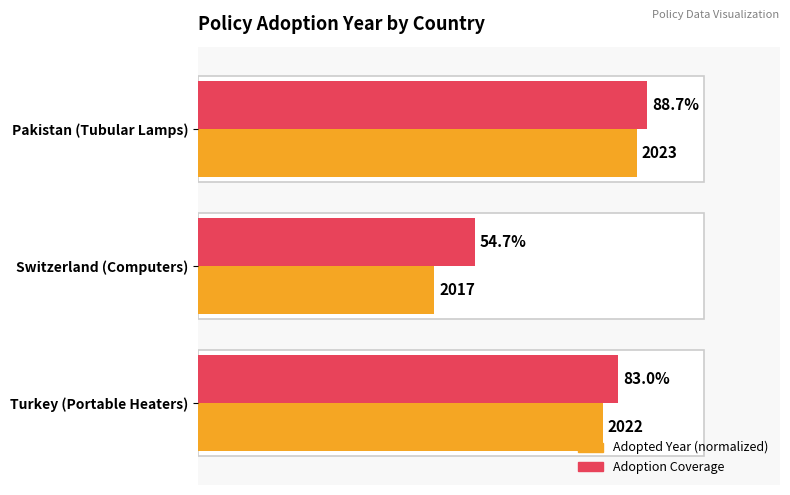

Which series has the widest spread of values?

Adopted Year (normalized)